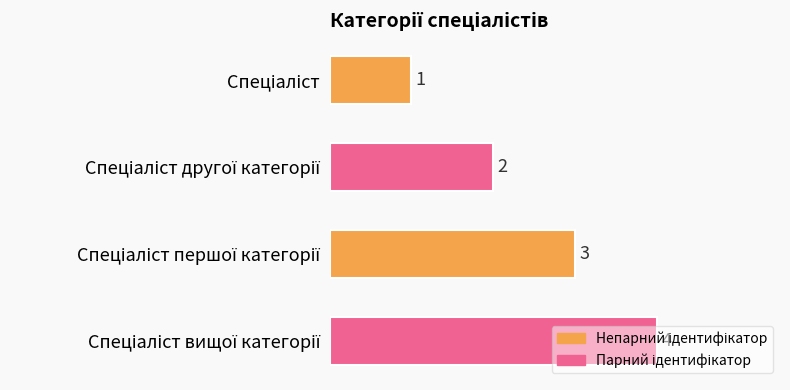

What is the value of the 1st bar from the top?

1